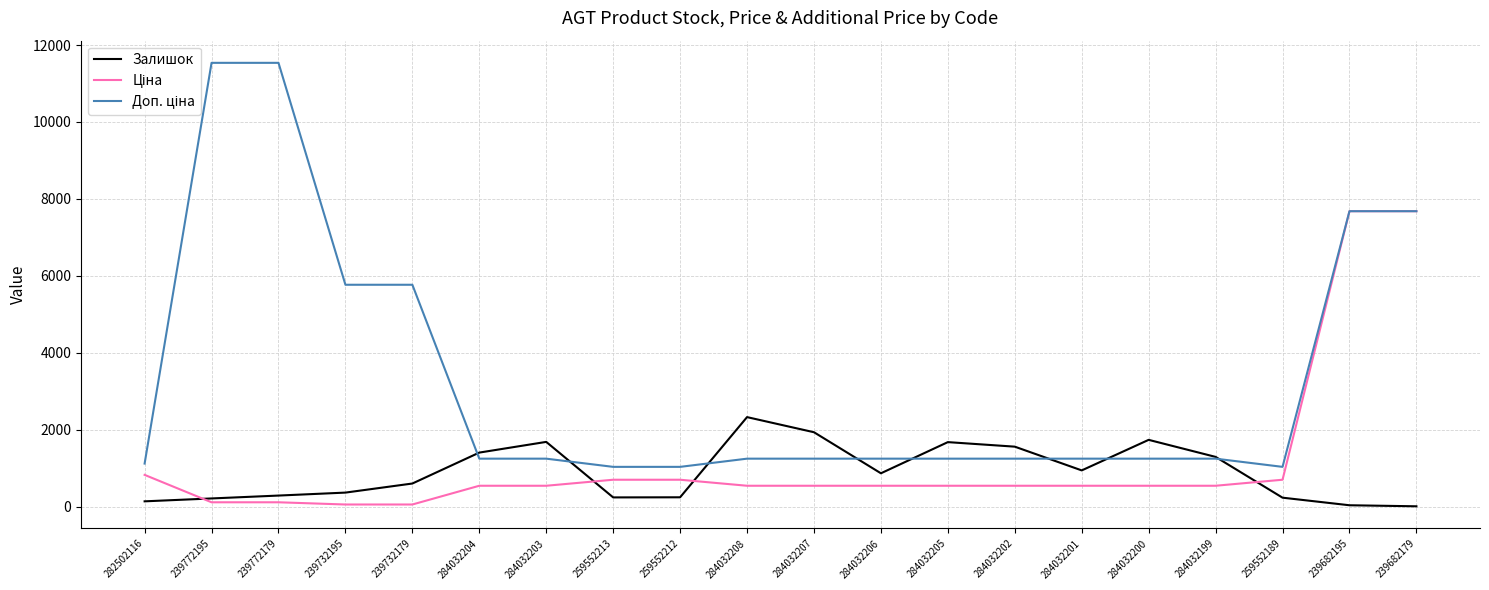

The value of Залишок at 284032206 is 1392.4. True or false?

False